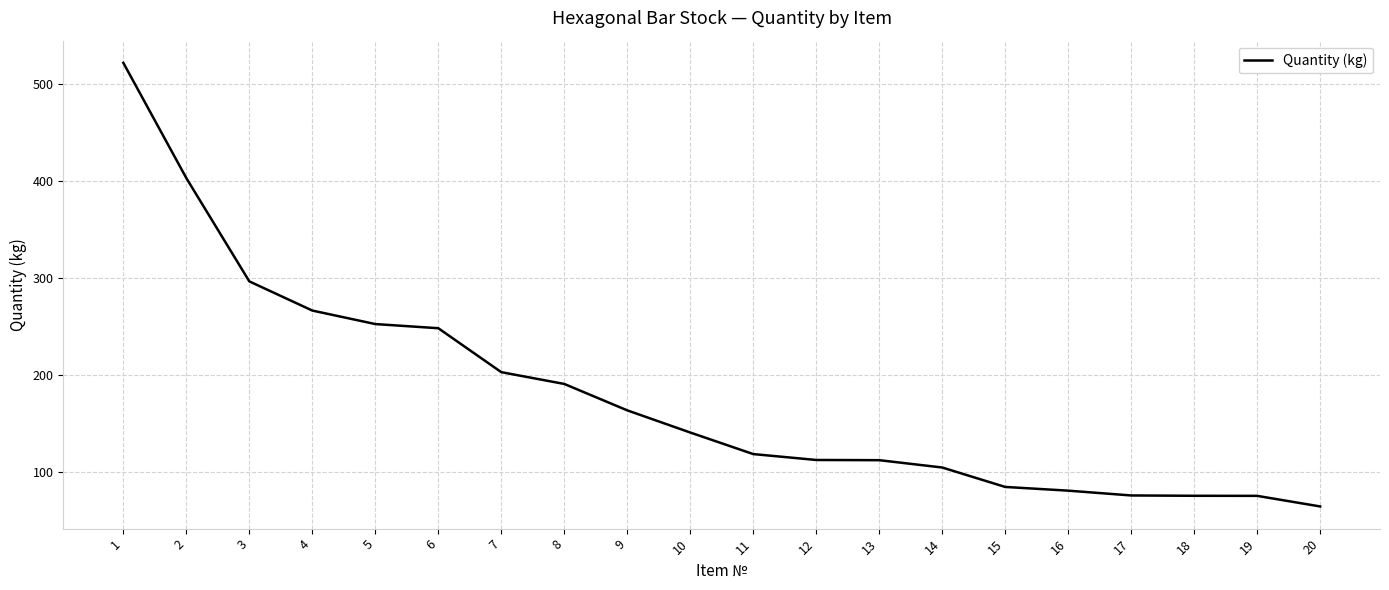

The value at 12 is 73.3. True or false?

False